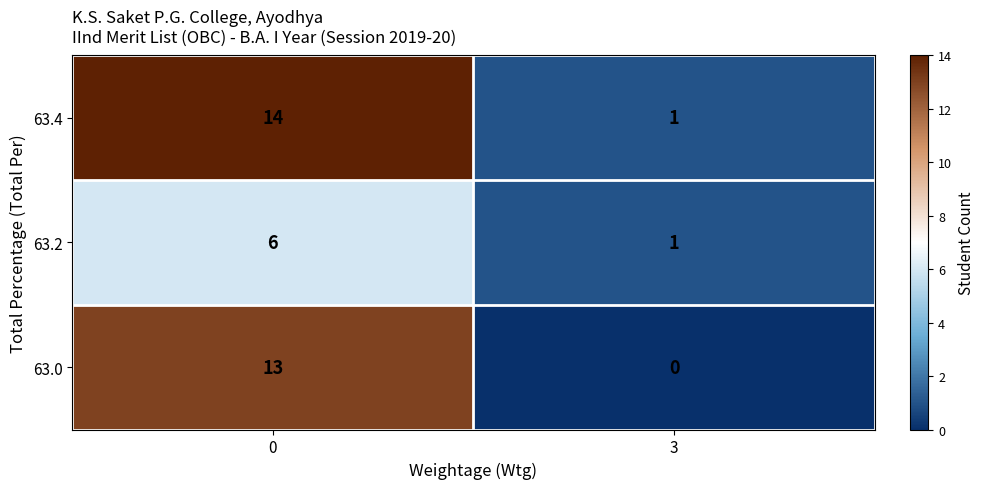

Is it true that 63.0 equals -8 at 3?

False